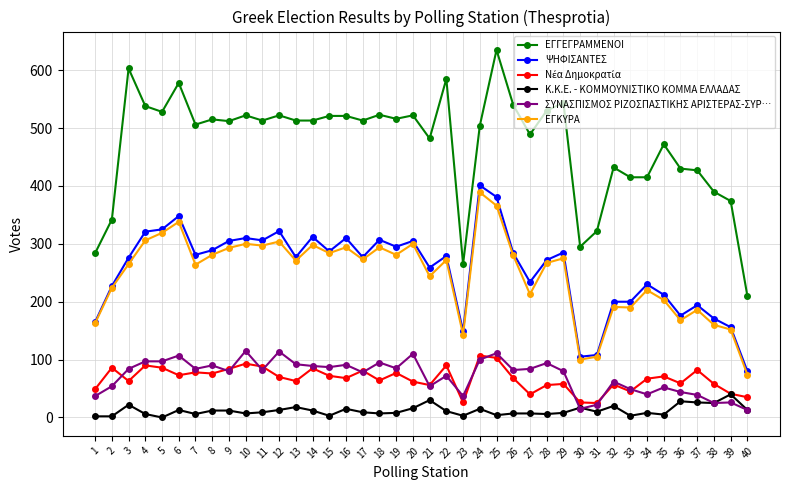

Is this an area chart (filled region under the line)?

No